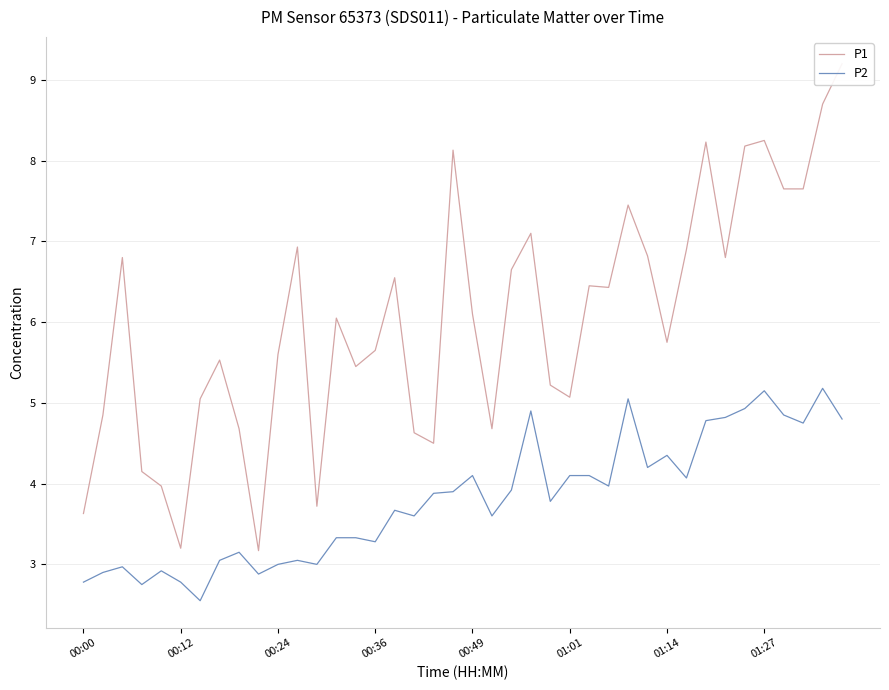

What is the sum of the P2 values at 32 and 01:01?

7.6